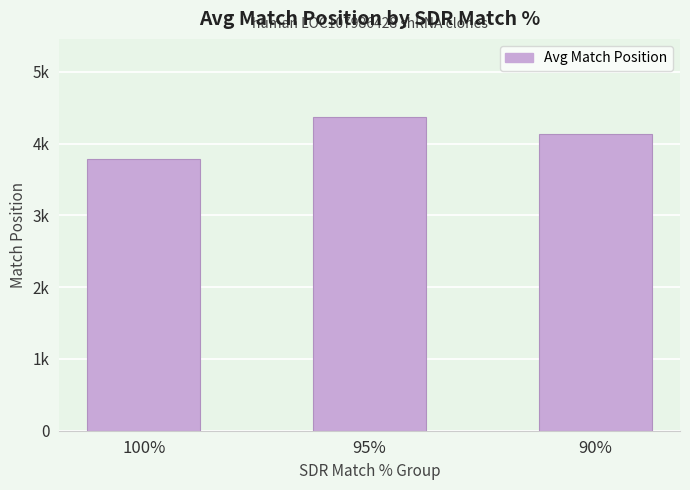

Approximately how many times larger is the value at 95% compared to 90%?

1.1